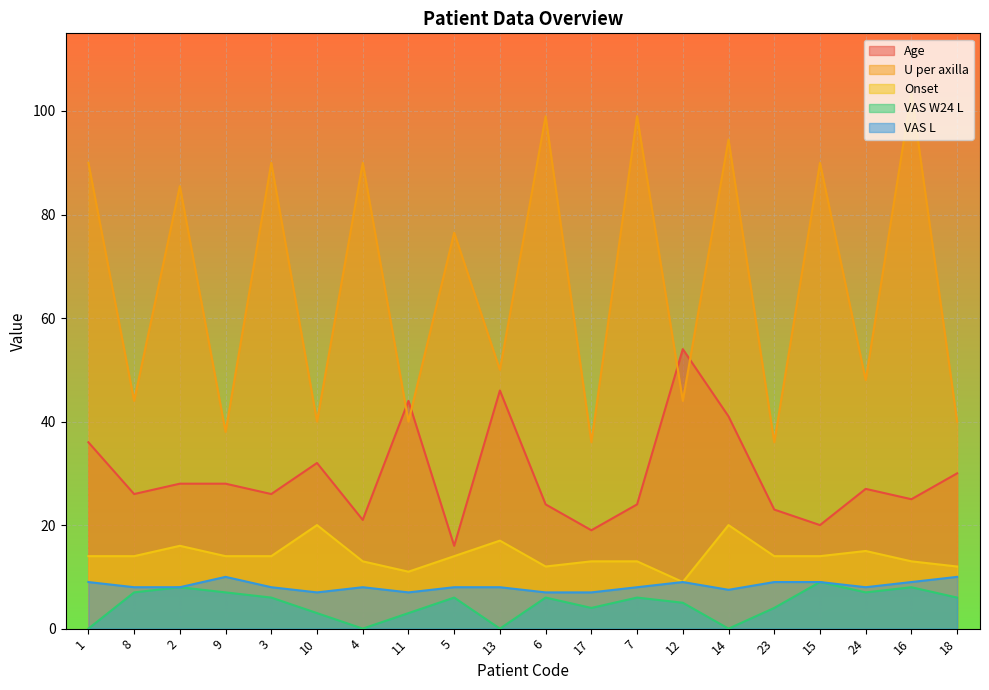

List the series in order of their peak value, lowest first.

VAS W24 L, VAS L, Onset, Age, U per axilla